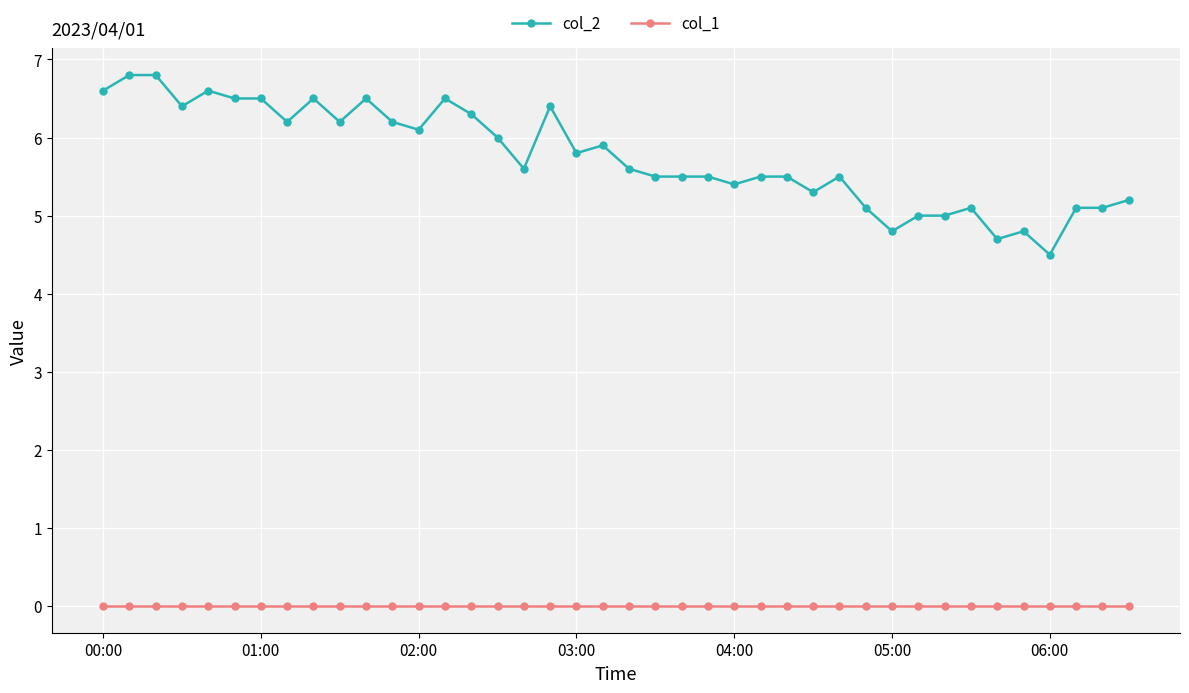

What is the greatest value displayed?

6.8